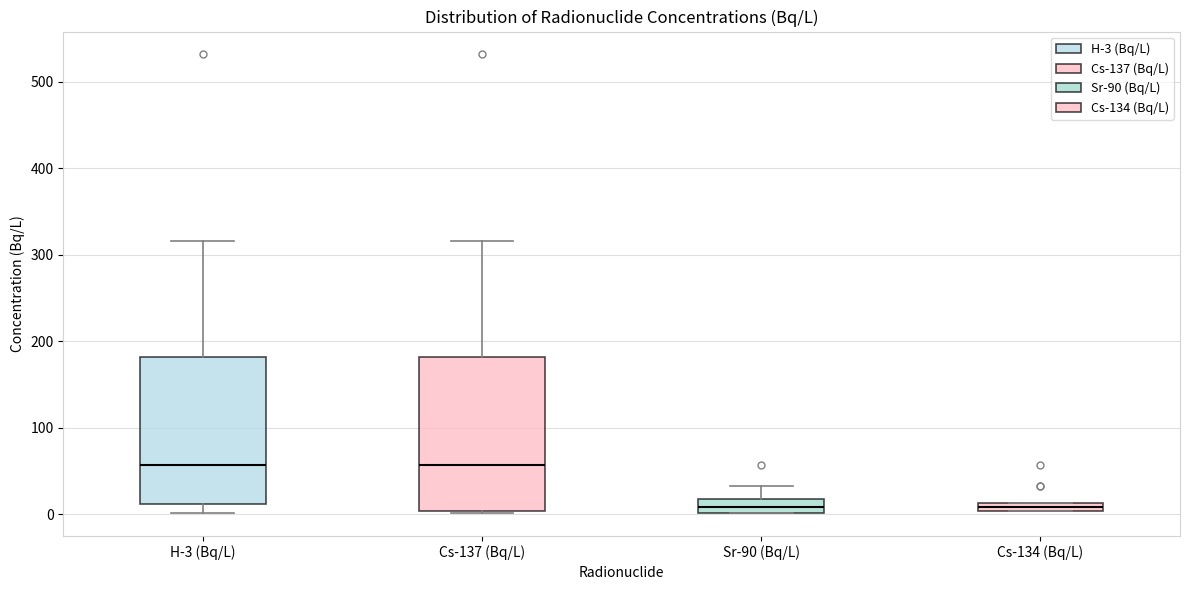

Where does the upper whisker of the box for H-3 (Bq/L) end on the y-axis? The values are not printed on the chart, so give them approximately, as read against the axis.

320